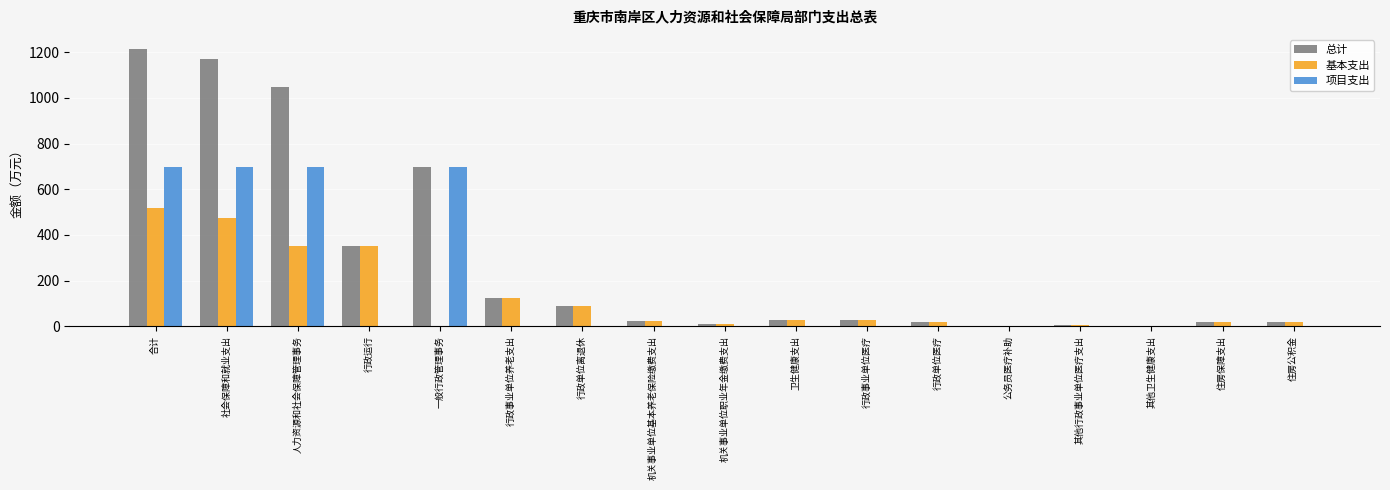

Are the bars horizontal?

No